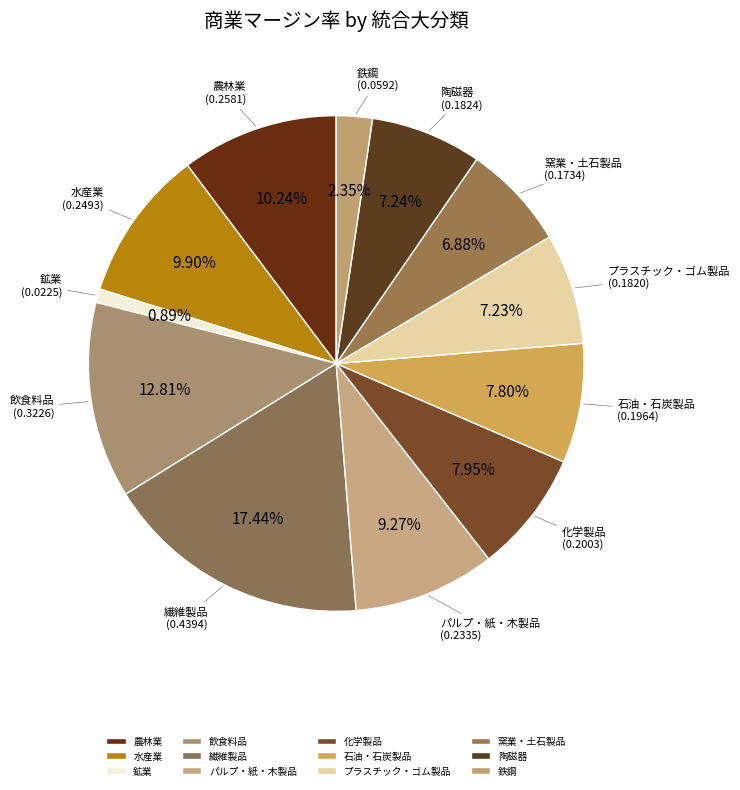

Is there a majority slice in this chart?

No